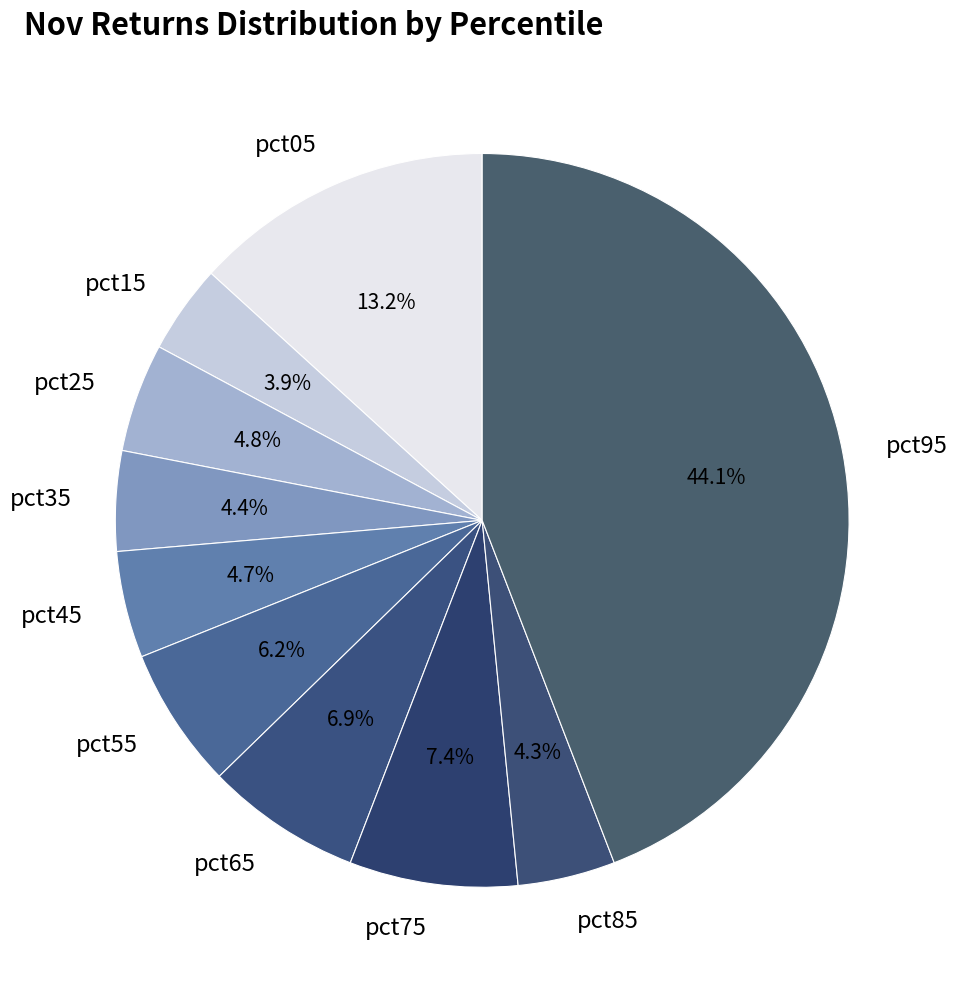

Which slice is the largest?

pct95